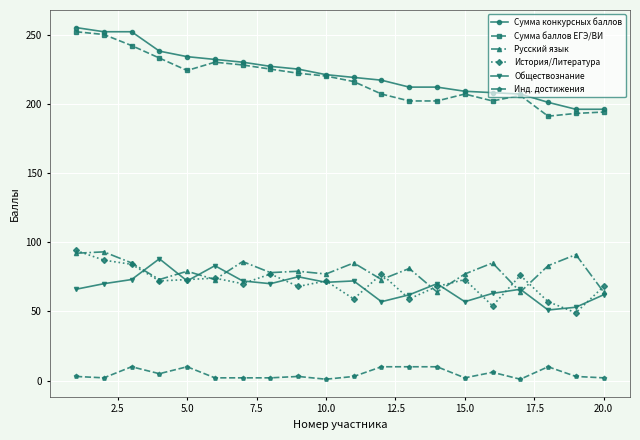

How many lines are shown in the chart?

6